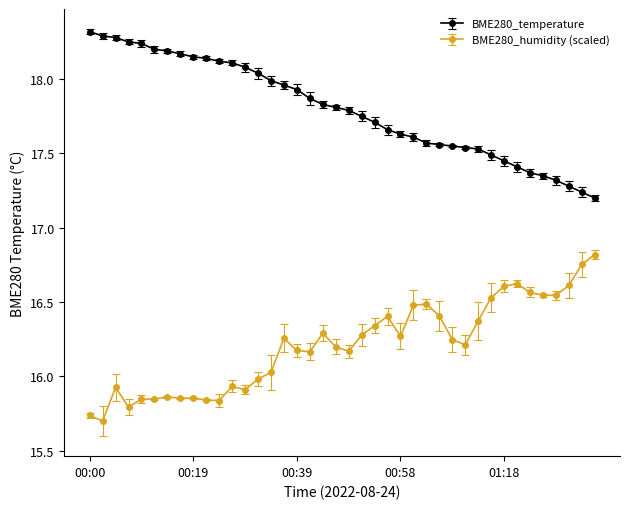

True or false: BME280_humidity (scaled) and BME280_temperature intersect in this chart.

False